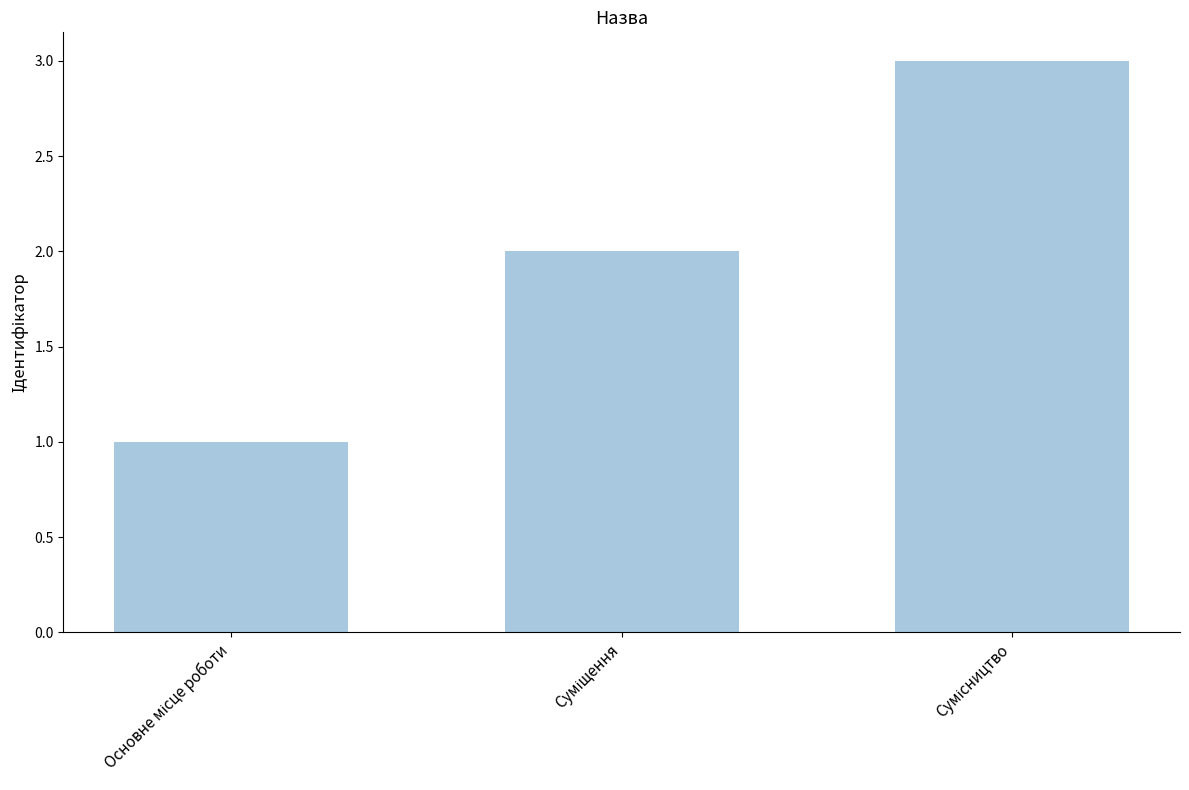

What is the sum of all values?

6